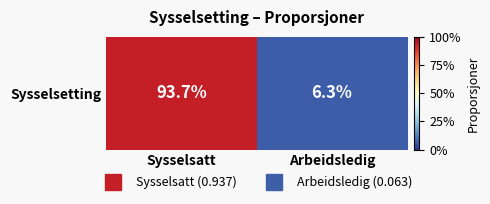

Rank the categories by value from lowest to highest.

Arbeidsledig, Sysselsatt